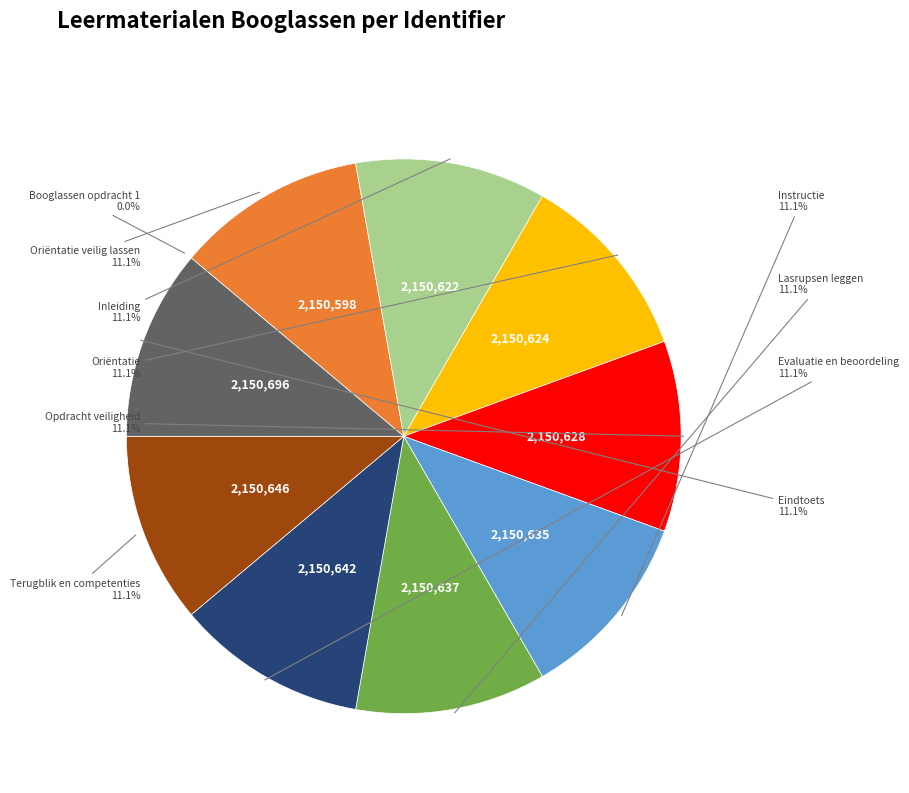

Is there any slice that represents more than half of the pie?

No